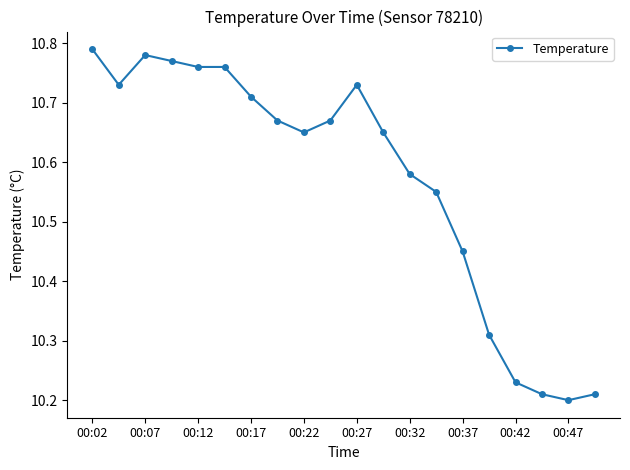

What is the difference between the maximum and minimum values?

0.6